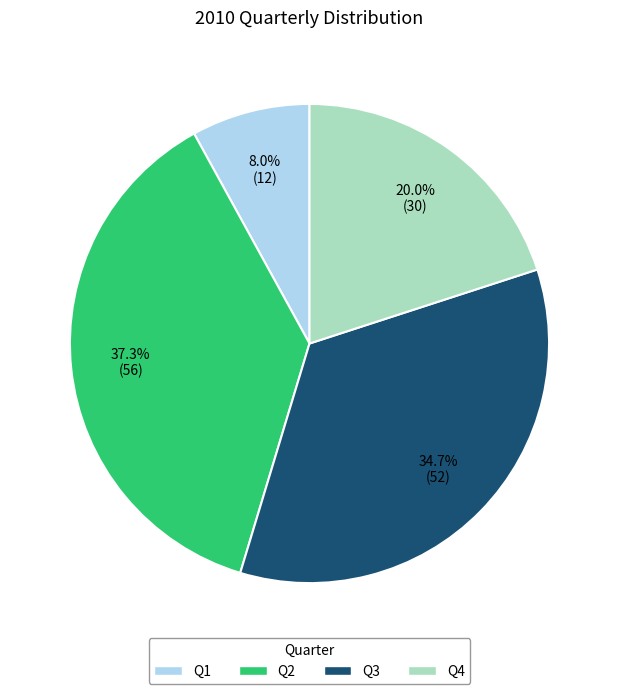

Which slice is the smallest?

Q1